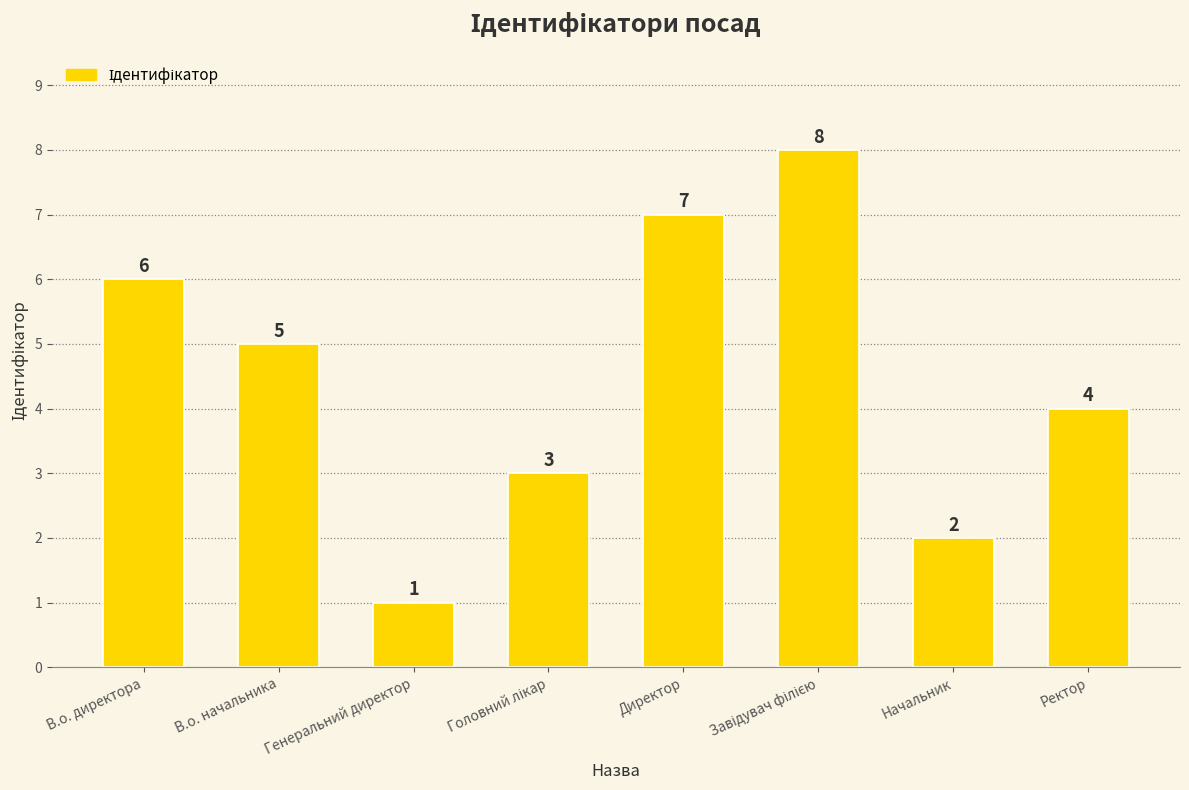

What is the ratio of the value at Генеральний директор to the value at Начальник?

0.5